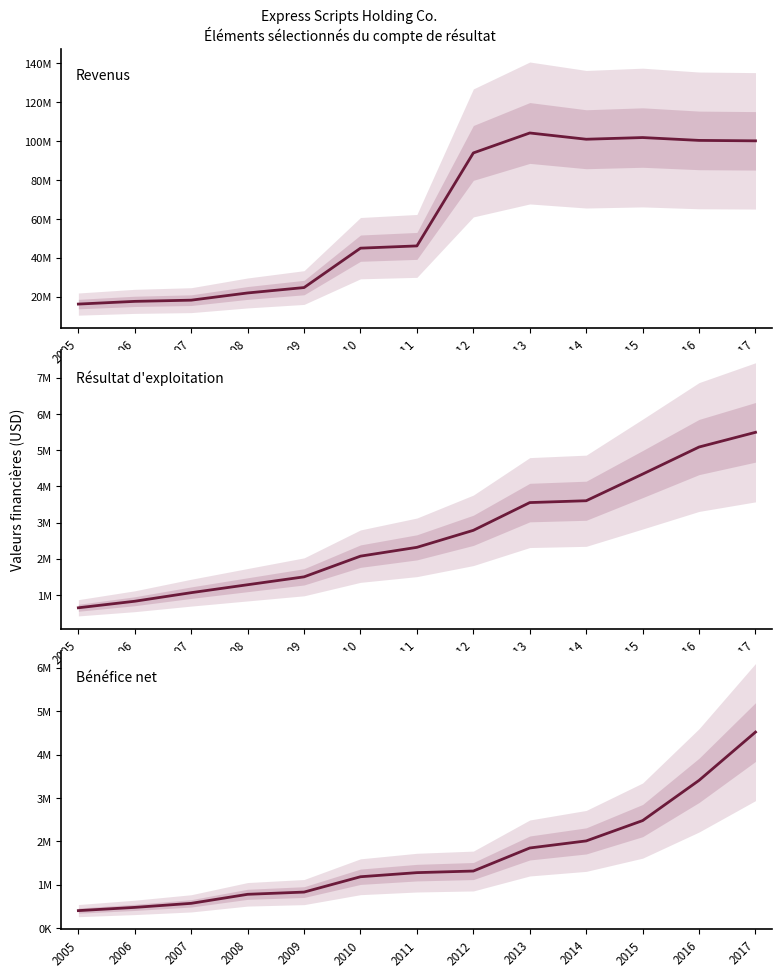

Is the value of Bénéfice net at 2010 greater than the value of Revenus at 2008?

No